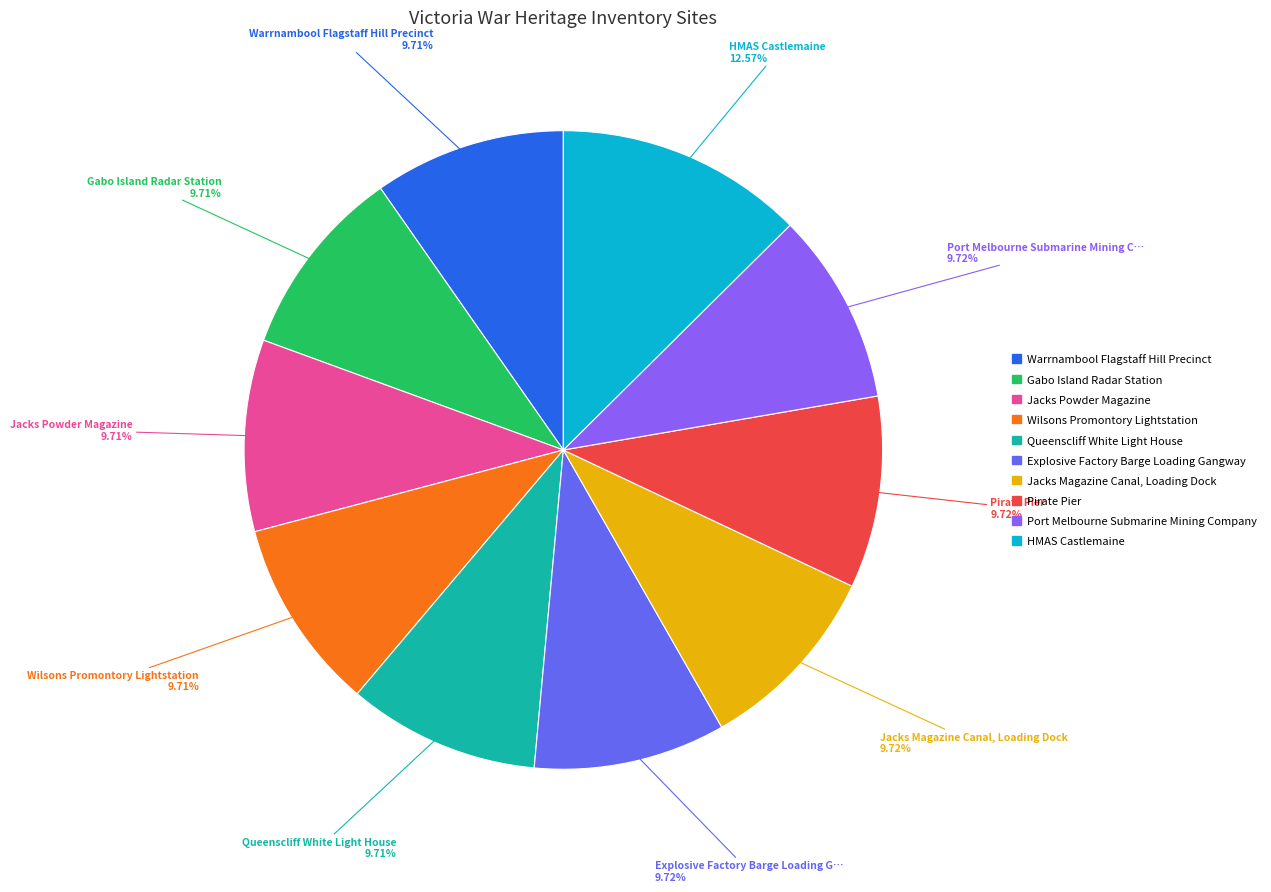

How much of the chart is everything except Pirate Pier?

90.3%